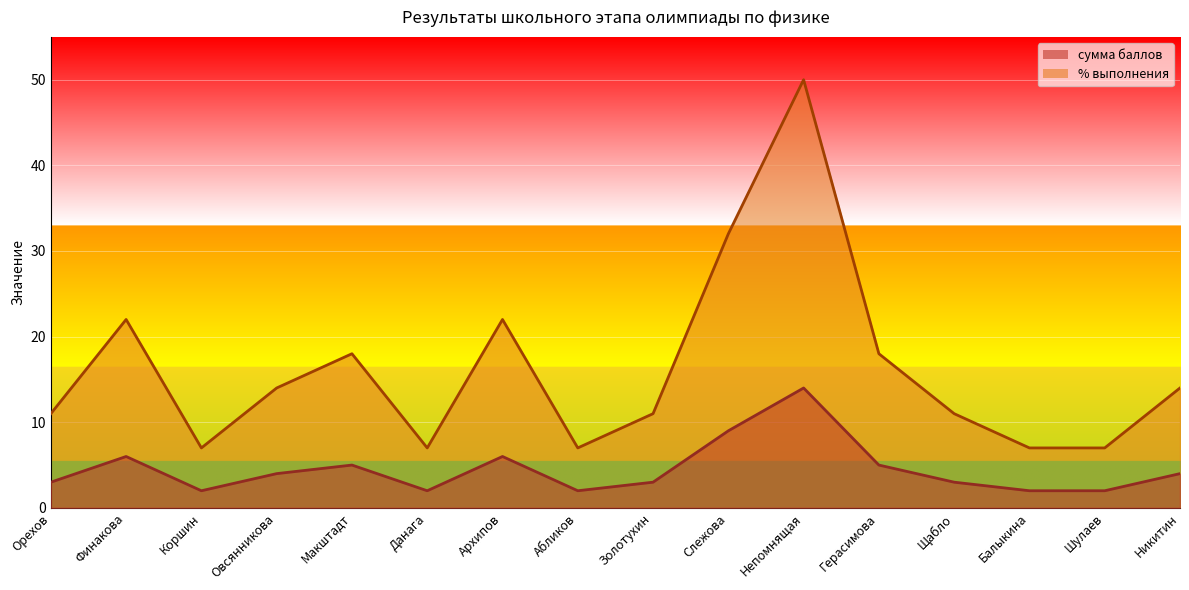

Does the chart display data point markers on the line(s)?

No